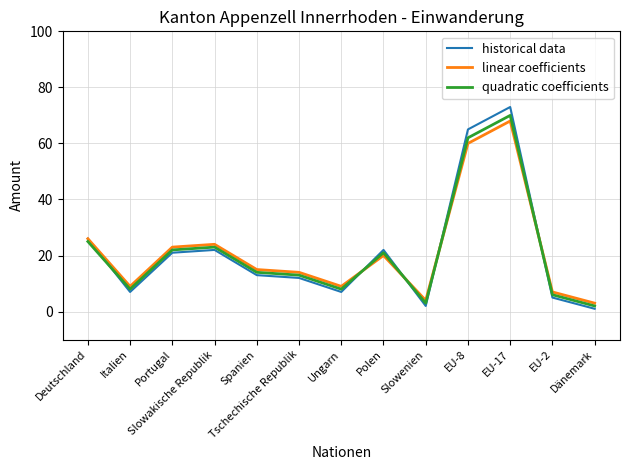

How many lines are shown in the chart?

3